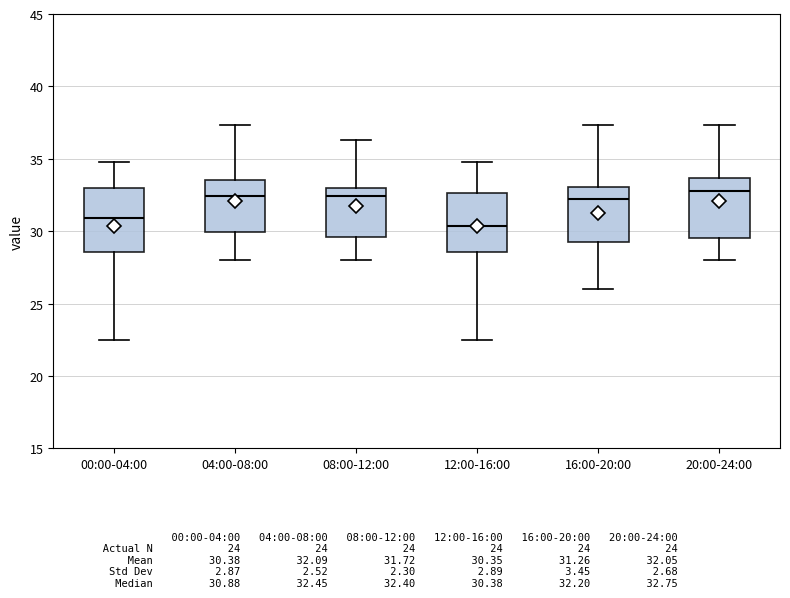

Which box has the lowest median line?

12:00-16:00